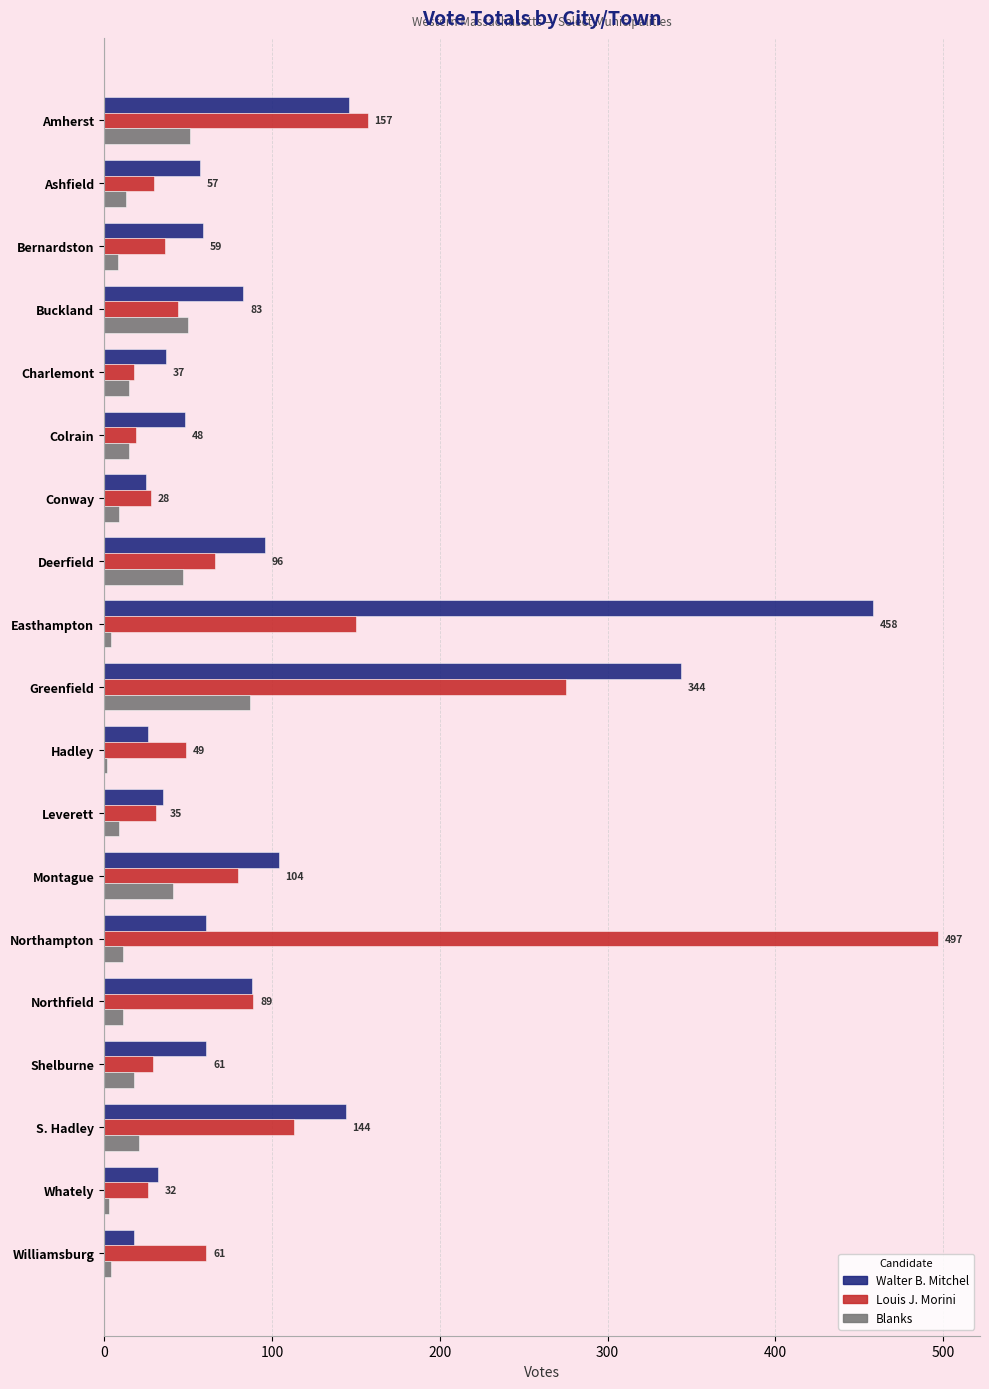

What are all the series names shown in the legend?

Walter B. Mitchel, Louis J. Morini, Blanks